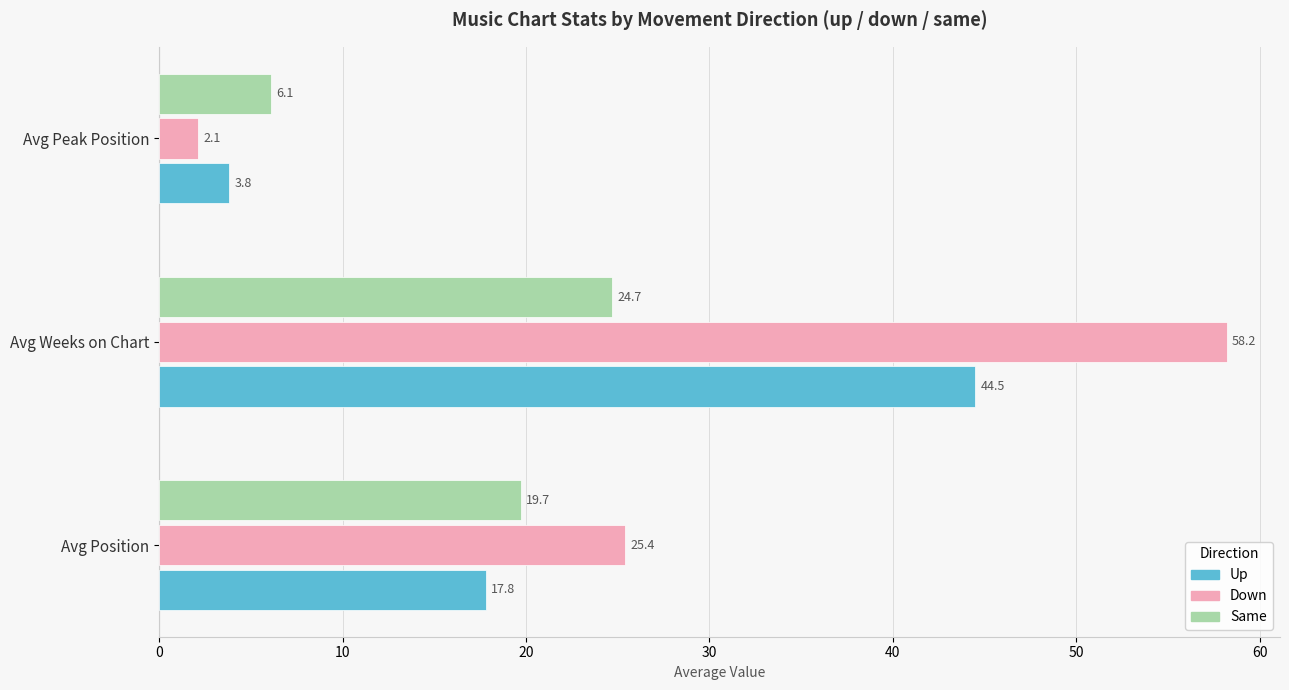

Which category has the lowest value across all series?

Avg Peak Position